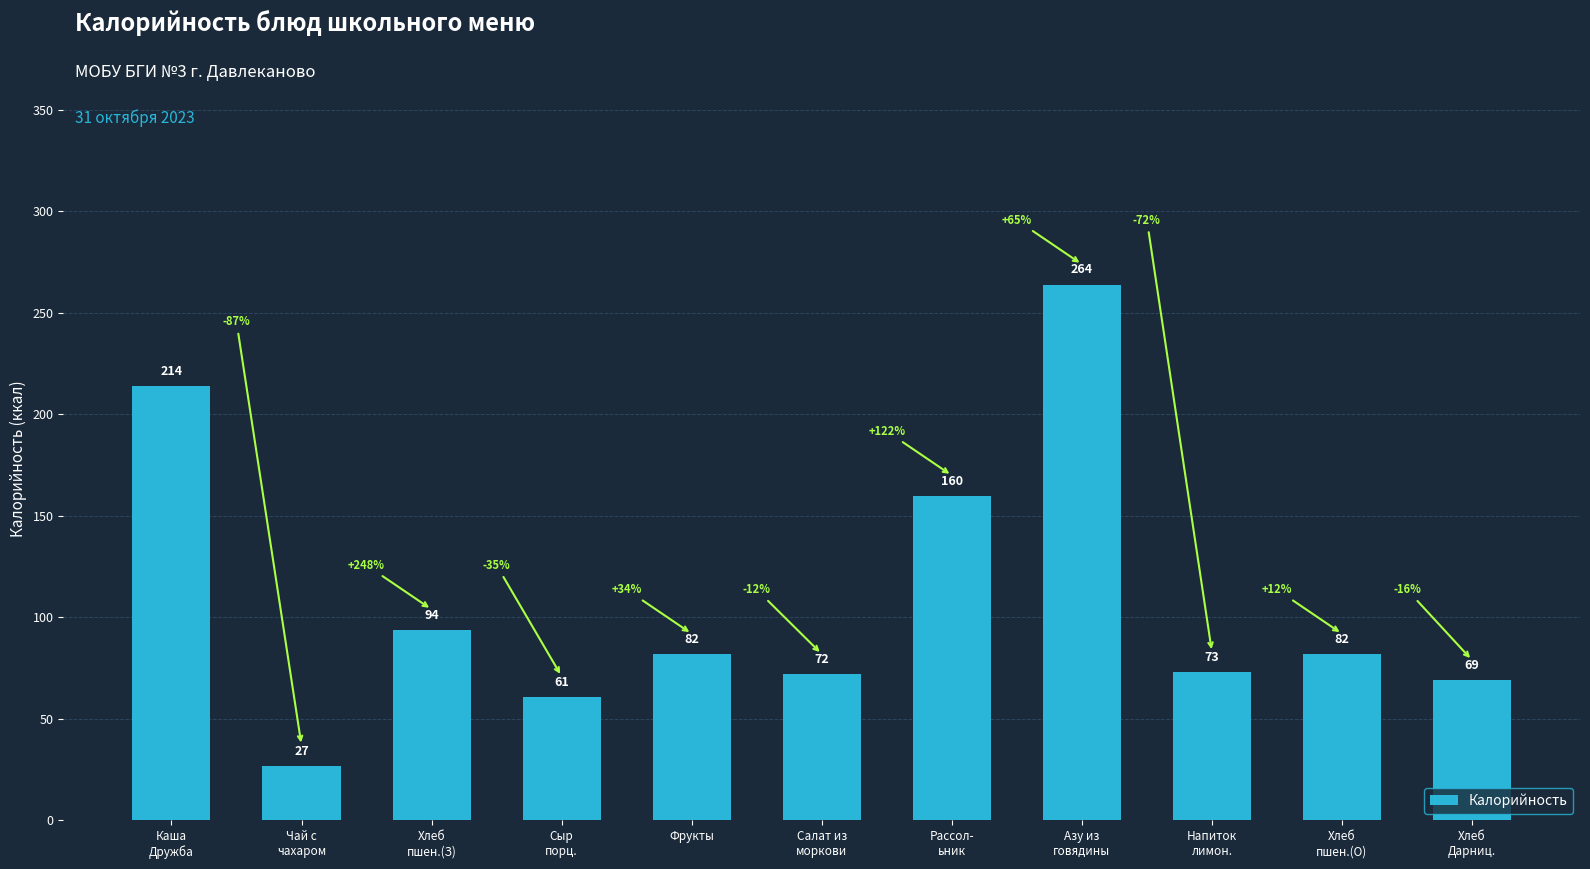

What is the approximate value at Хлеб
Дарниц., to the nearest 5?

70